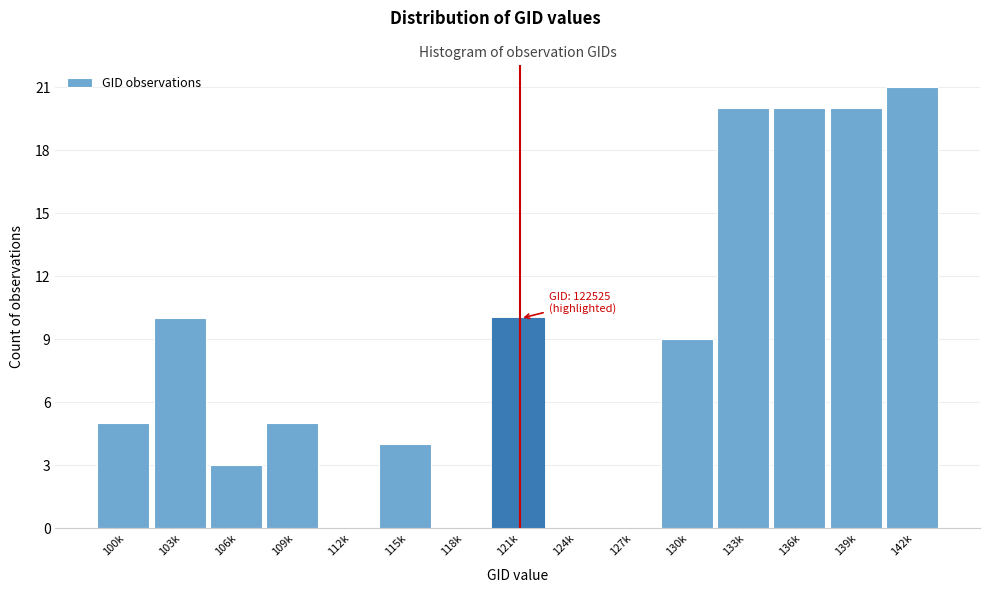

At which category does the chart reach its peak across all series?

142k